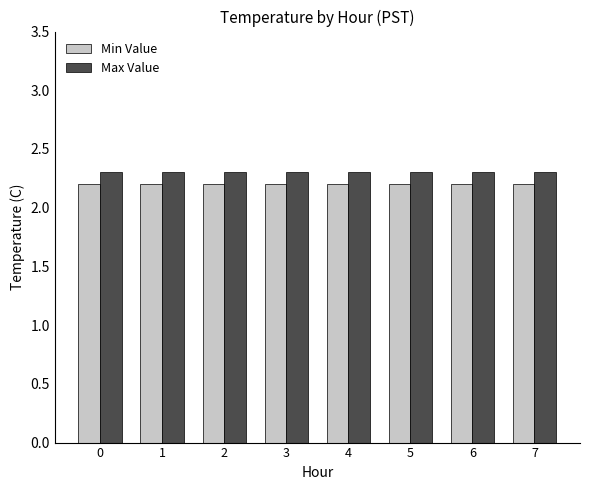

What is the sum of all Max Value values?

18.4